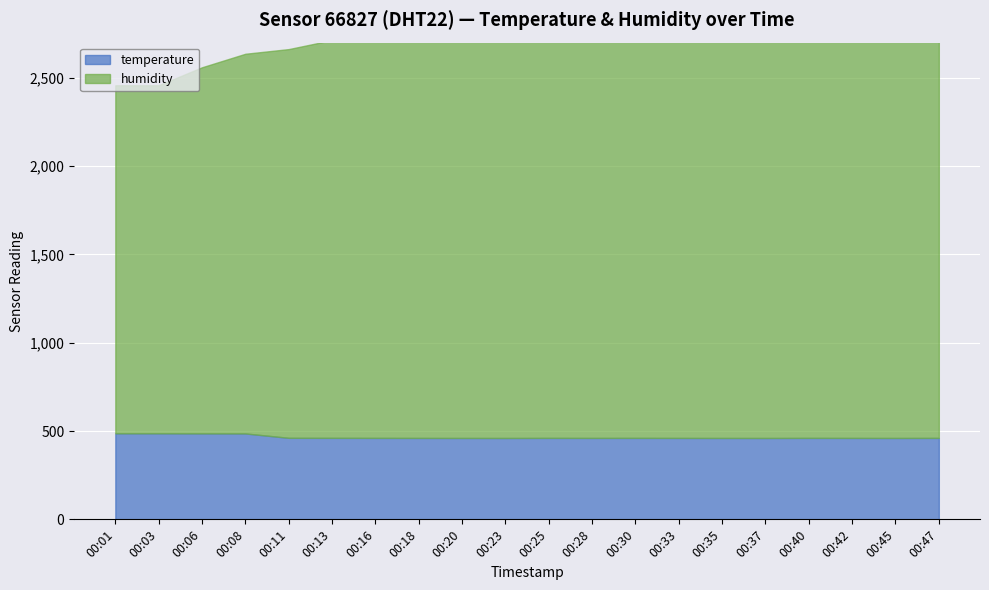

True or false: temperature has more than 1 points higher than both neighbors.

True